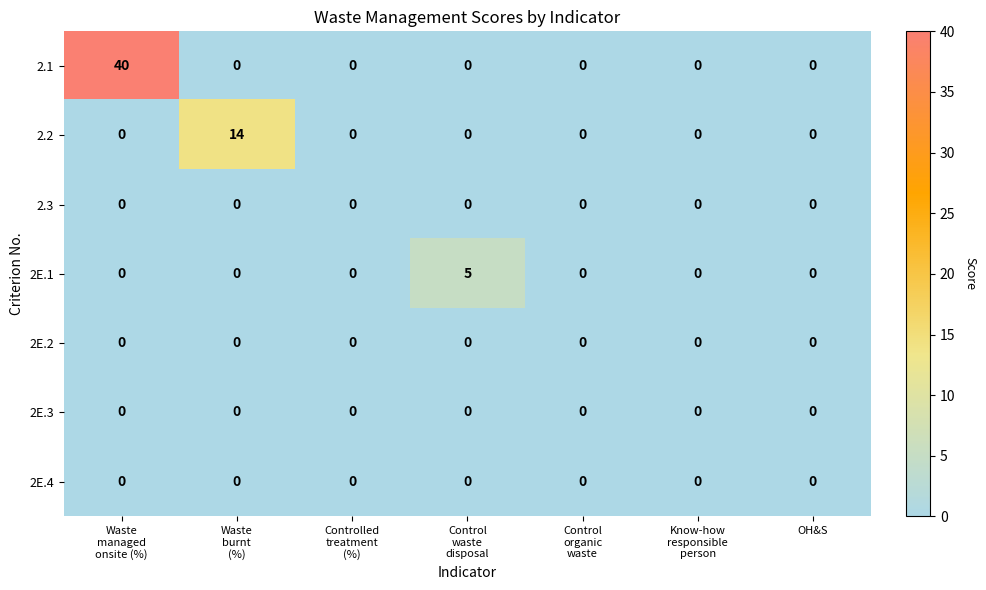

What is the maximum value shown in the chart?

40